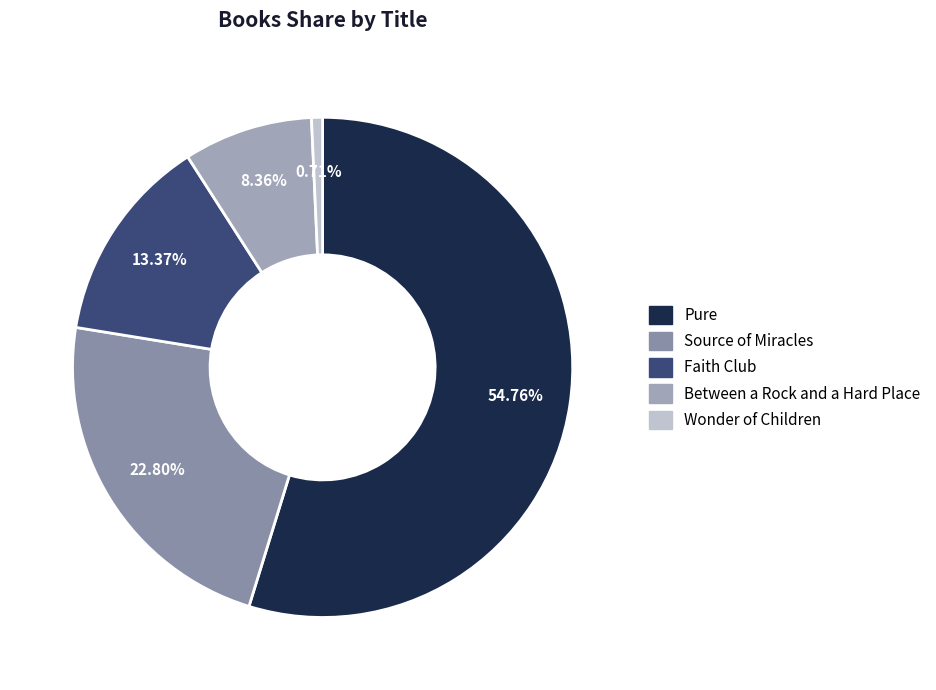

Is it true that Between a Rock and a Hard Place is 8% of the pie?

True